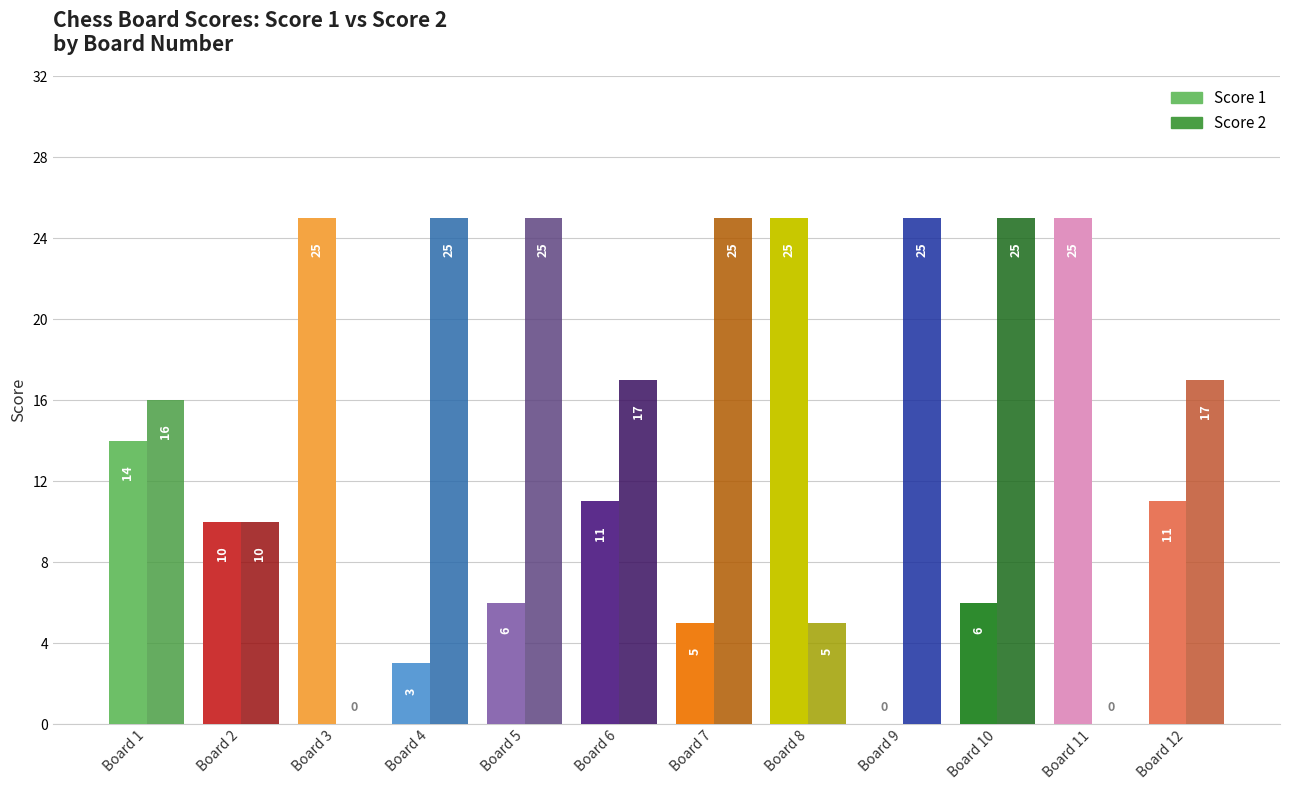

Reading left to right, extract all data points from this chart.

Score 1: Board 1=14	Board 2=10	Board 3=25	Board 4=3	Board 5=6	Board 6=11	Board 7=5	Board 8=25	Board 9=0	Board 10=6	Board 11=25	Board 12=11
Score 2: Board 1=16	Board 2=10	Board 3=0	Board 4=25	Board 5=25	Board 6=17	Board 7=25	Board 8=5	Board 9=25	Board 10=25	Board 11=0	Board 12=17